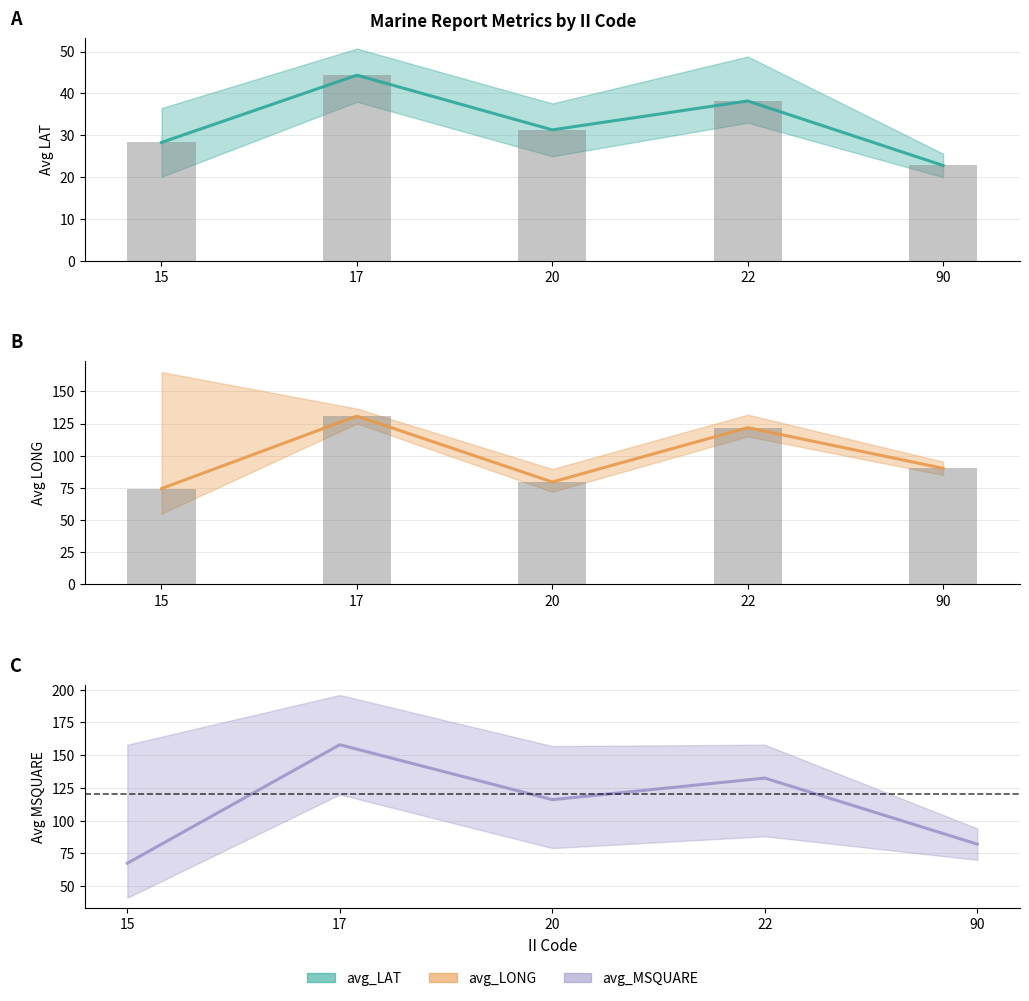

Is it true that avg_LAT bars equals 22.3 at 22?

False